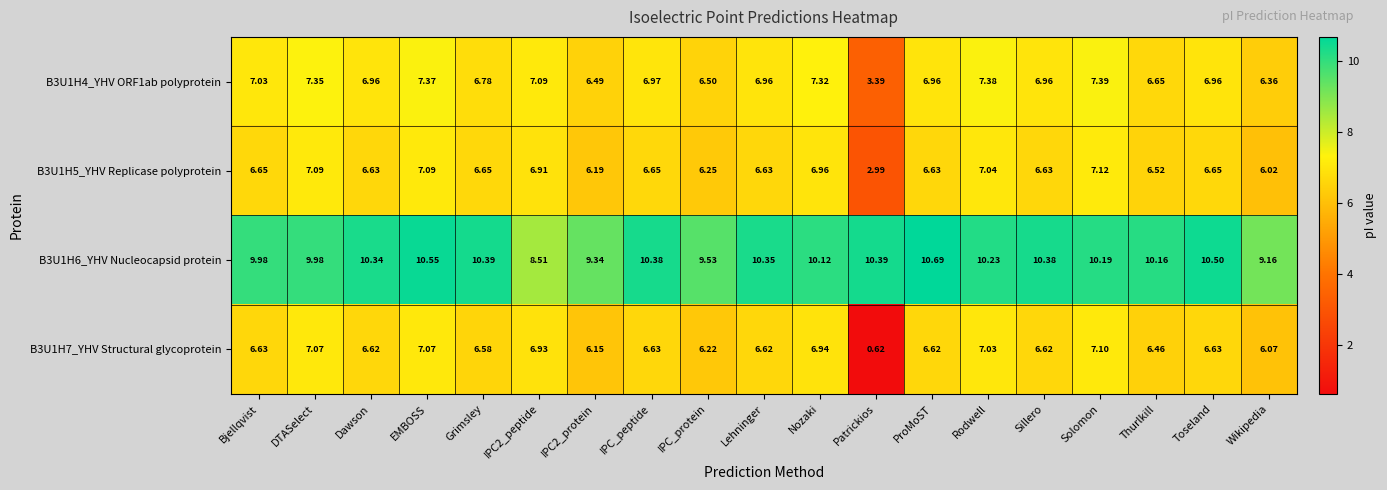

At which label does B3U1H7_YHV Structural glycoprotein first exceed 6?

Bjellqvist